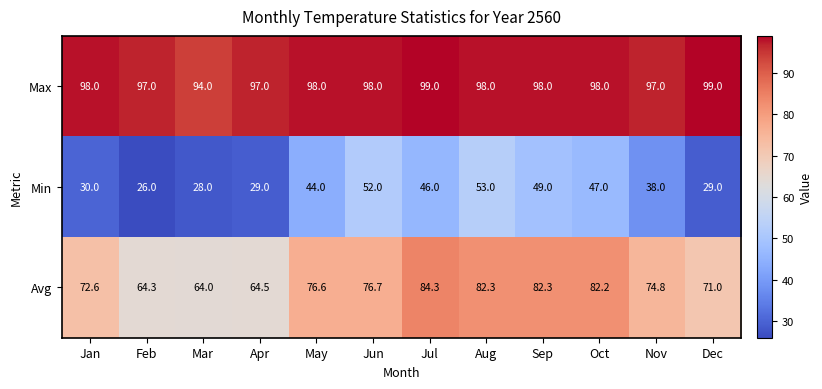

At which category is the sum across all series the highest?

Aug